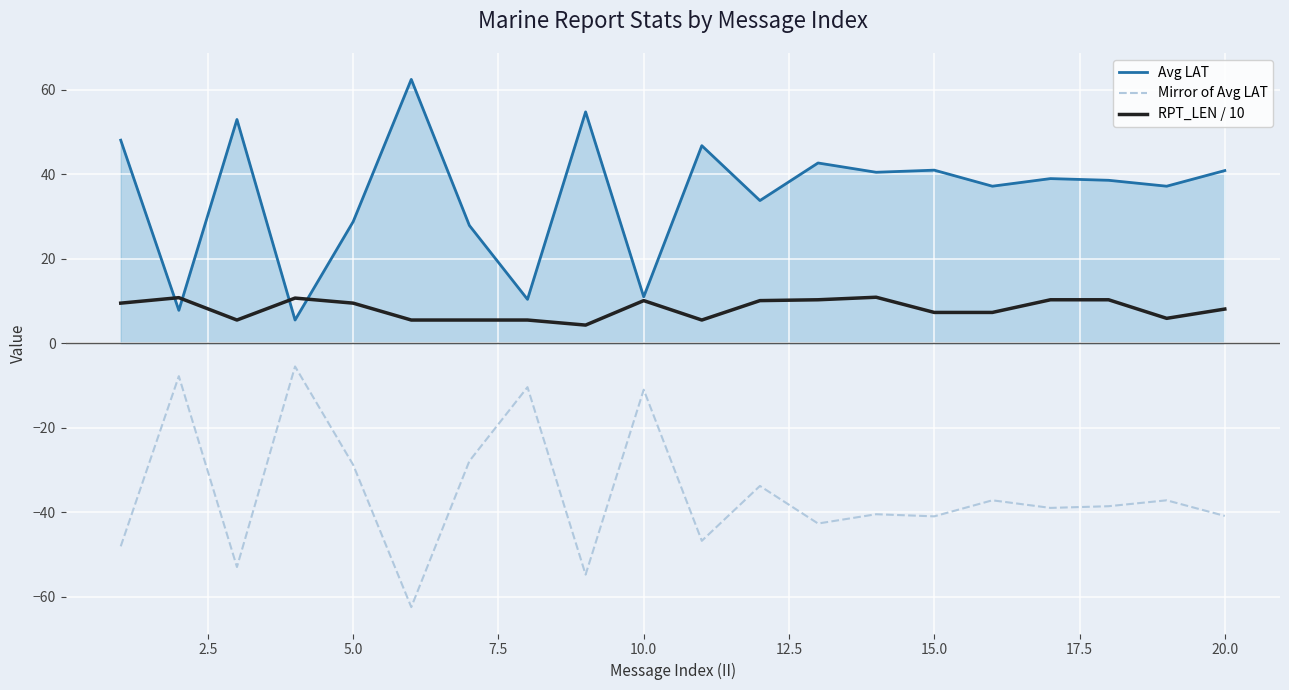

What is the minimum value for RPT_LEN / 10?

4.3